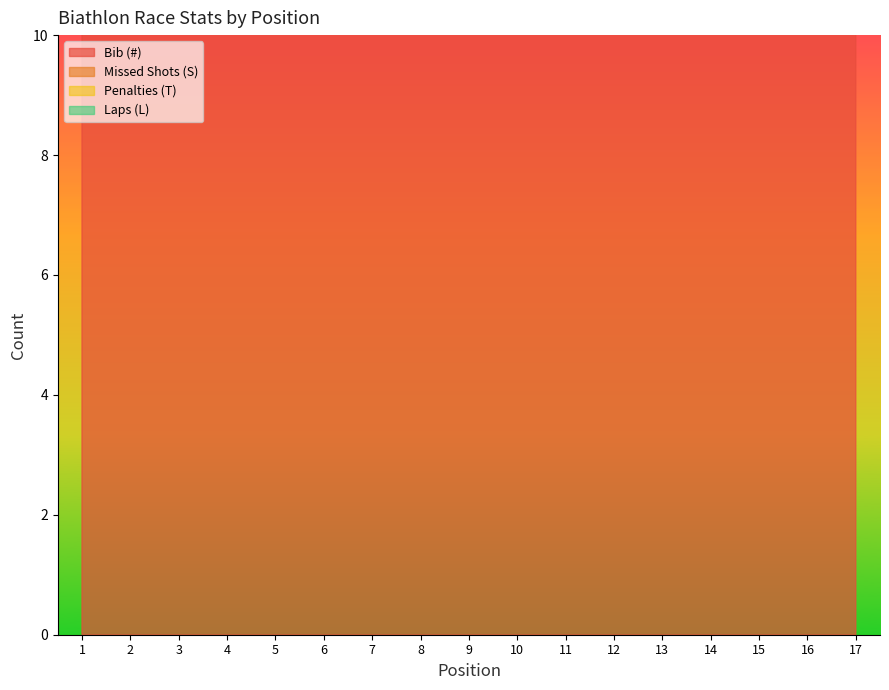

Is it true that Bib (#) equals 85 at 7?

False